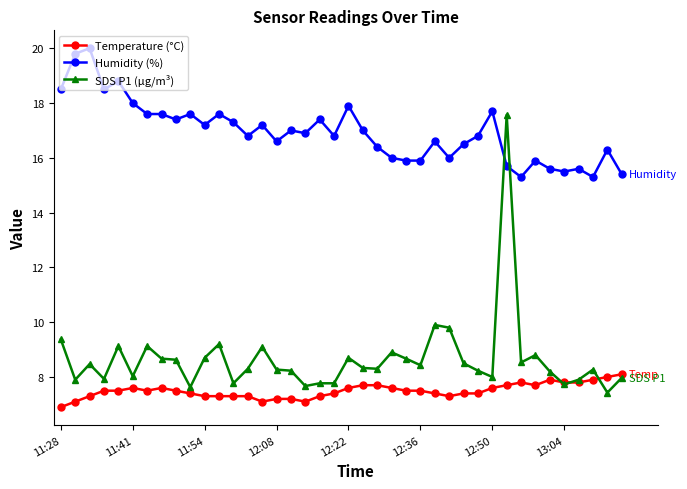

List the series in order of their peak value, lowest first.

Temperature (°C), SDS P1 (µg/m³), Humidity (%)